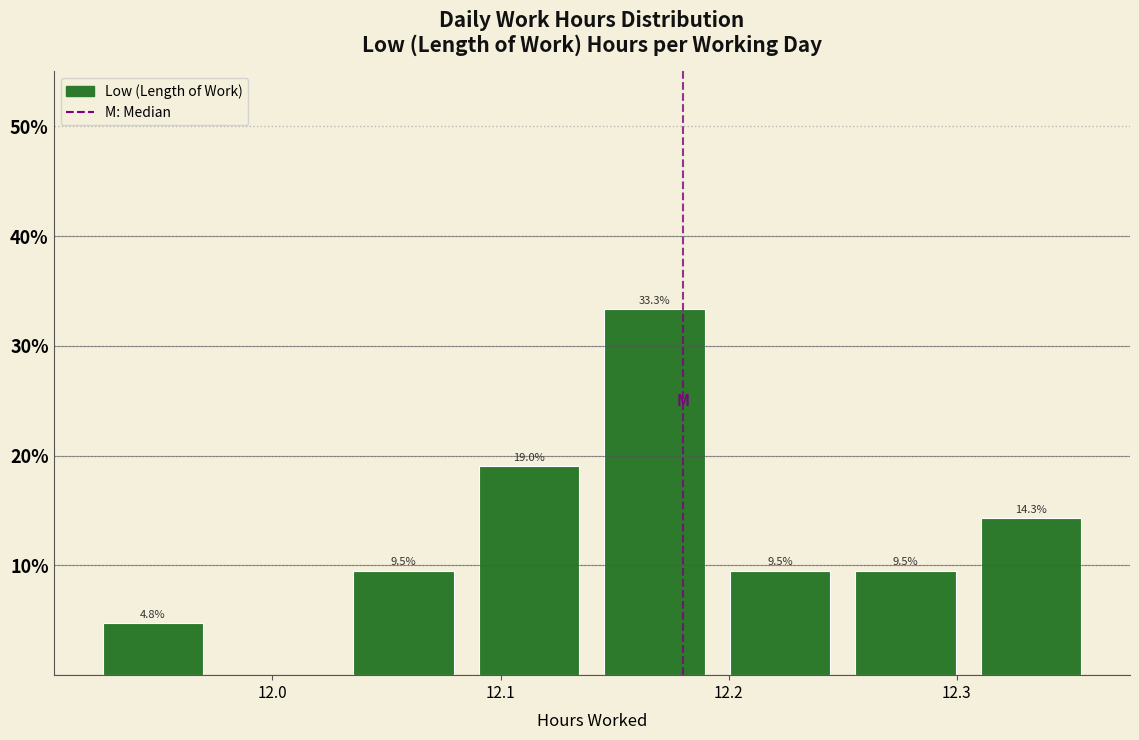

Which range on the x-axis has the tallest bar?

12.140 to 12.195